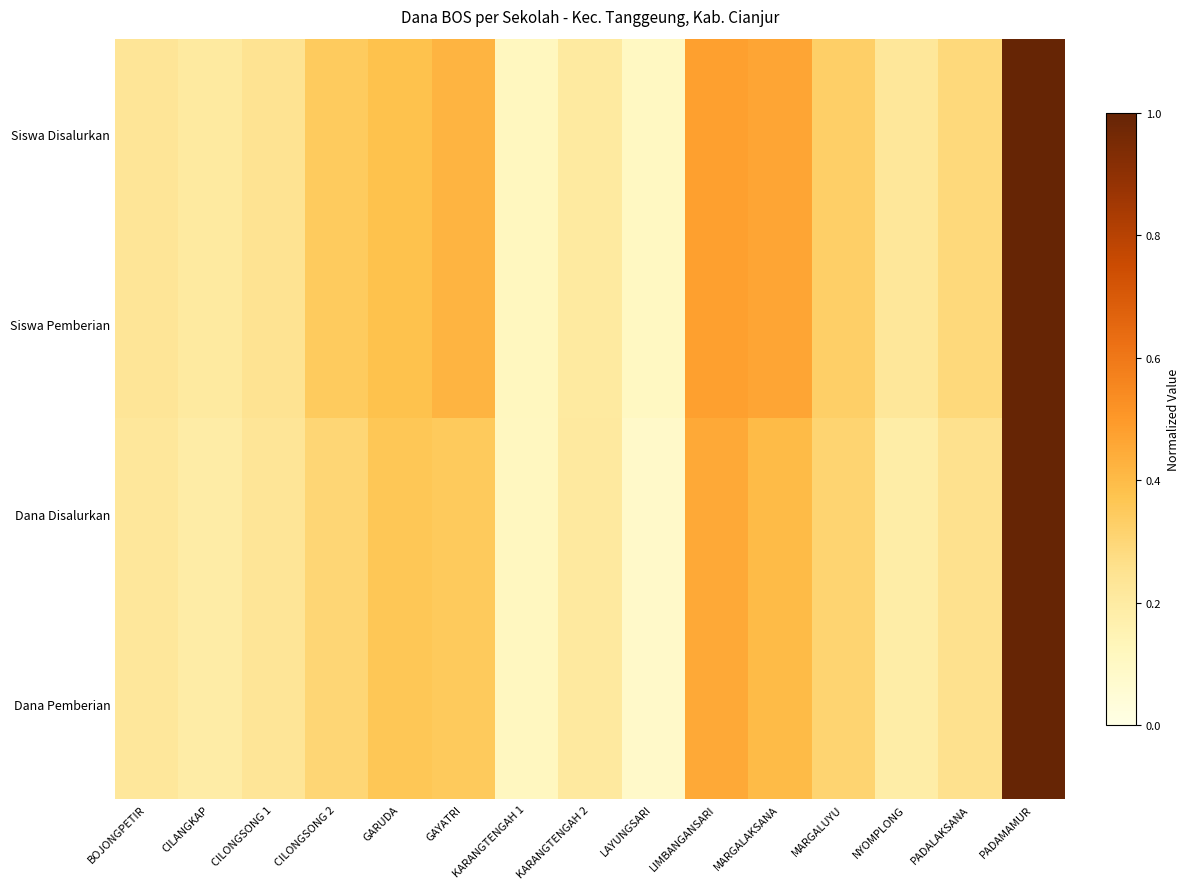

Reading right to left, extract all data points from this chart.

Siswa Disalurkan: PADAMAMUR=1.0	PADALAKSANA=0.3	NYOMPLONG=0.2	MARGALUYU=0.3	MARGALAKSANA=0.5	LIMBANGANSARI=0.5	LAYUNGSARI=0.1	KARANGTENGAH 2=0.2	KARANGTENGAH 1=0.1	GAYATRI=0.4	GARUDA=0.4	CILONGSONG 2=0.3	CILONGSONG 1=0.2	CILANGKAP=0.2	BOJONGPETIR=0.2
Siswa Pemberian: PADAMAMUR=1.0	PADALAKSANA=0.3	NYOMPLONG=0.2	MARGALUYU=0.3	MARGALAKSANA=0.5	LIMBANGANSARI=0.5	LAYUNGSARI=0.1	KARANGTENGAH 2=0.2	KARANGTENGAH 1=0.1	GAYATRI=0.4	GARUDA=0.4	CILONGSONG 2=0.3	CILONGSONG 1=0.2	CILANGKAP=0.2	BOJONGPETIR=0.2
Dana Disalurkan: PADAMAMUR=1.0	PADALAKSANA=0.3	NYOMPLONG=0.2	MARGALUYU=0.3	MARGALAKSANA=0.4	LIMBANGANSARI=0.5	LAYUNGSARI=0.1	KARANGTENGAH 2=0.2	KARANGTENGAH 1=0.1	GAYATRI=0.4	GARUDA=0.4	CILONGSONG 2=0.3	CILONGSONG 1=0.2	CILANGKAP=0.2	BOJONGPETIR=0.2
Dana Pemberian: PADAMAMUR=1.0	PADALAKSANA=0.3	NYOMPLONG=0.2	MARGALUYU=0.3	MARGALAKSANA=0.4	LIMBANGANSARI=0.5	LAYUNGSARI=0.1	KARANGTENGAH 2=0.2	KARANGTENGAH 1=0.1	GAYATRI=0.4	GARUDA=0.4	CILONGSONG 2=0.3	CILONGSONG 1=0.2	CILANGKAP=0.2	BOJONGPETIR=0.2